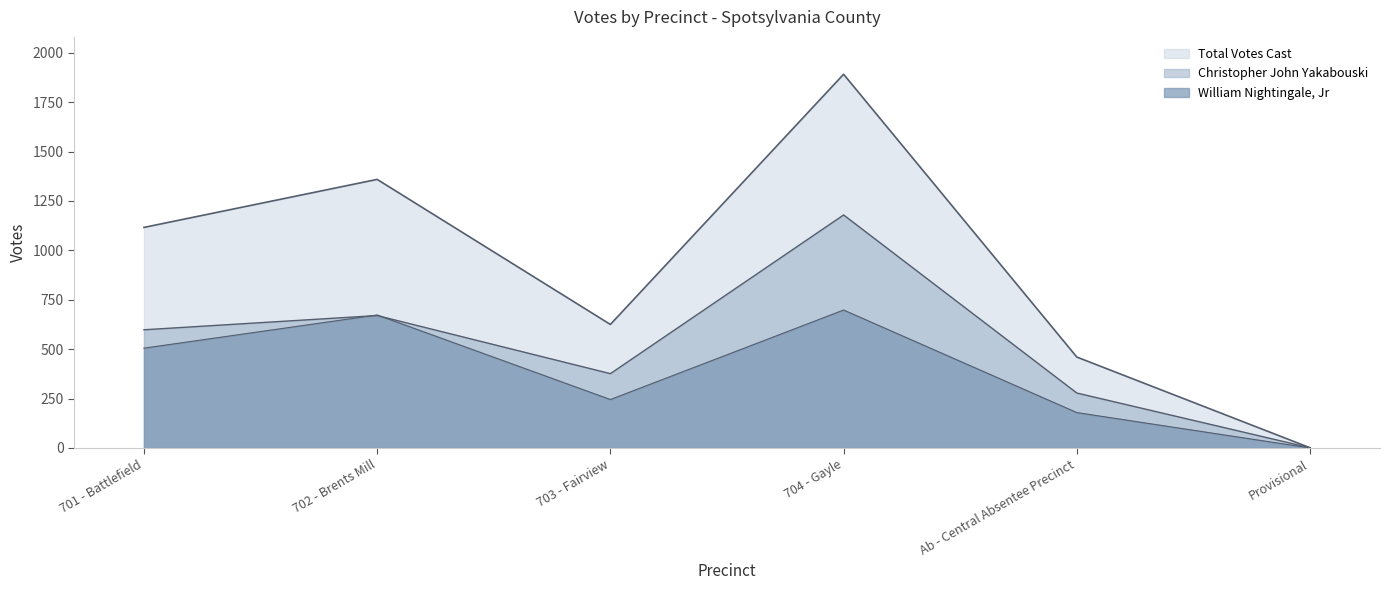

Does the chart have visible grid lines?

No